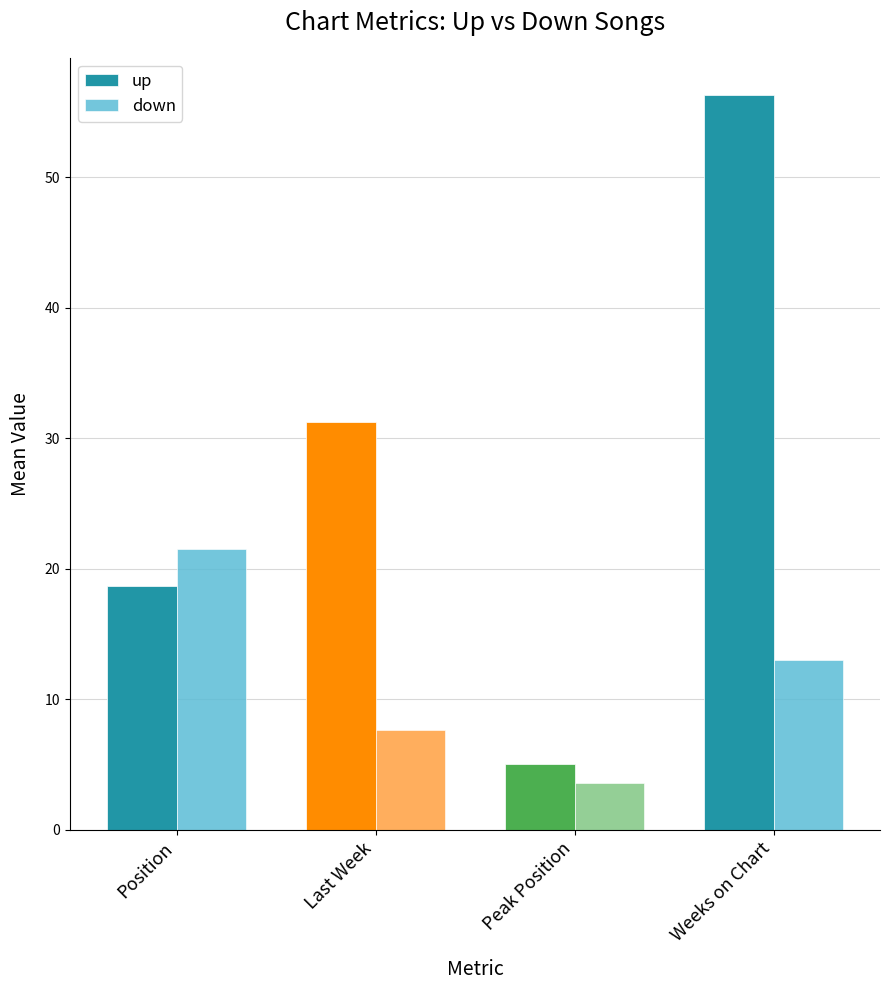

What value does the up series have at Position?

18.7